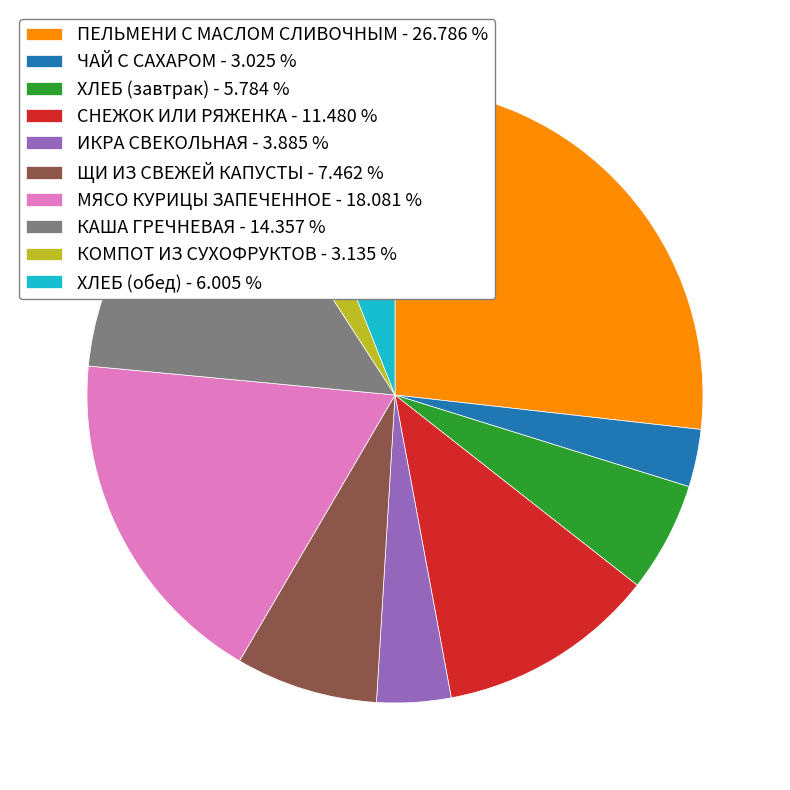

Combined, do ХЛЕБ (обед) - 6.005 % and КАША ГРЕЧНЕВАЯ - 14.357 % account for over 50%?

No